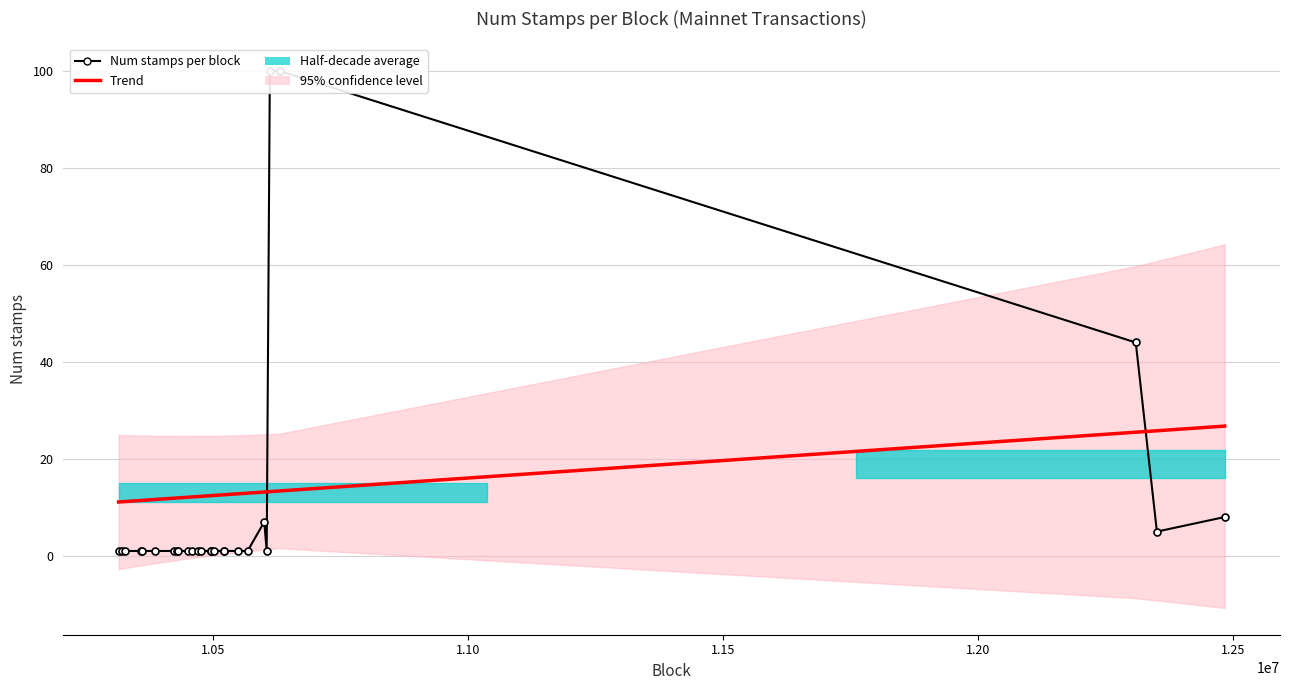

Is it true that Trend equals 16.3 at 1.20?

False